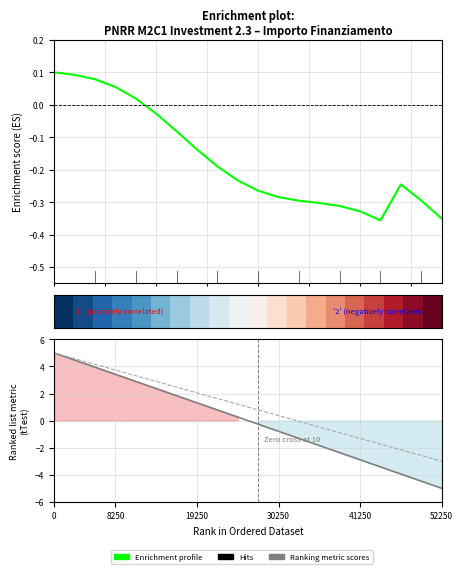

Which has a higher value, 8250 or 16?

8250